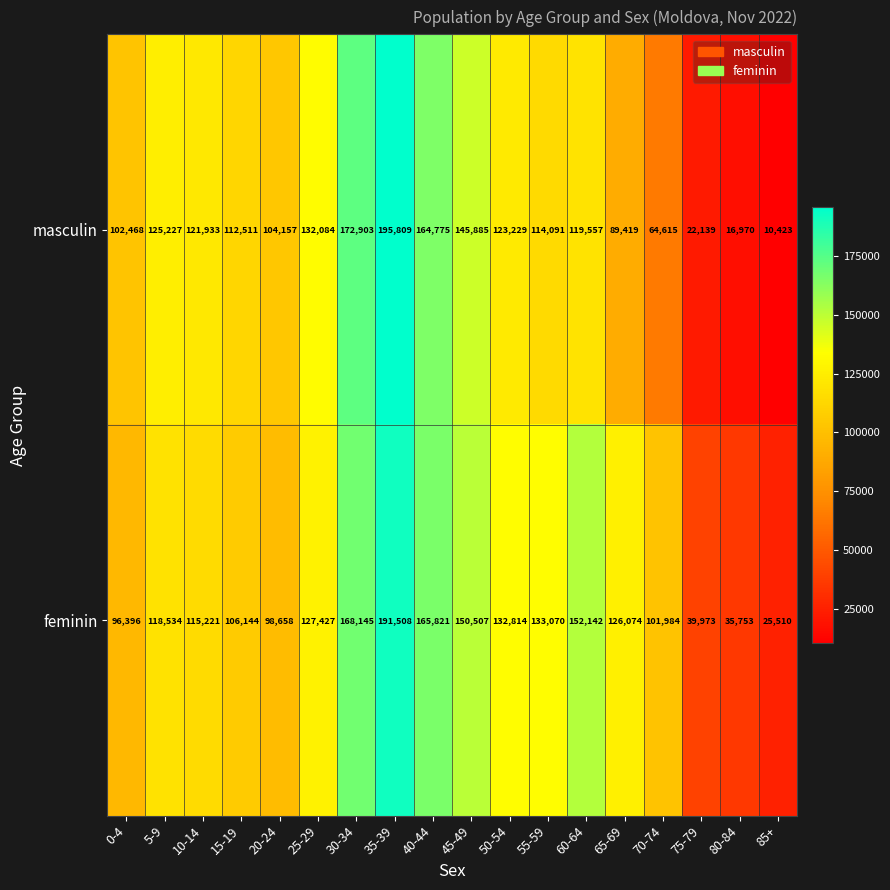

How many data points in masculin are less than 119557?

9